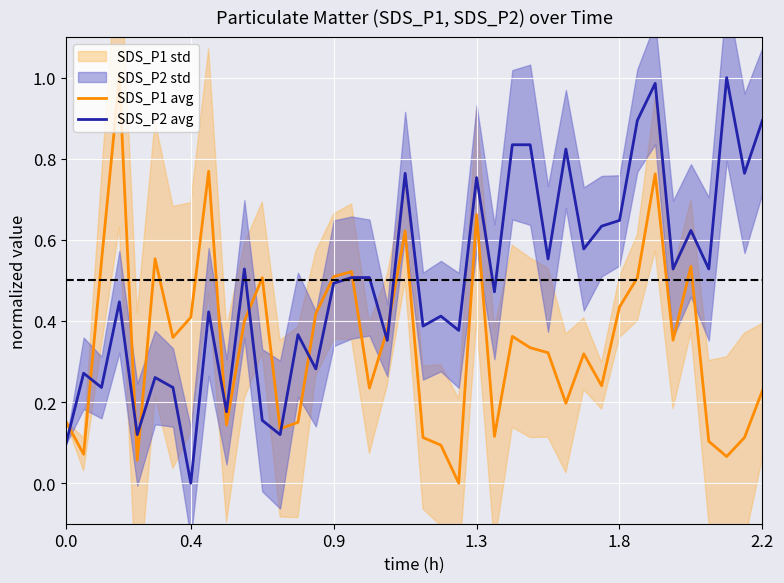

Is it true that SDS_P2 avg equals 0.7 at 0.4?

False